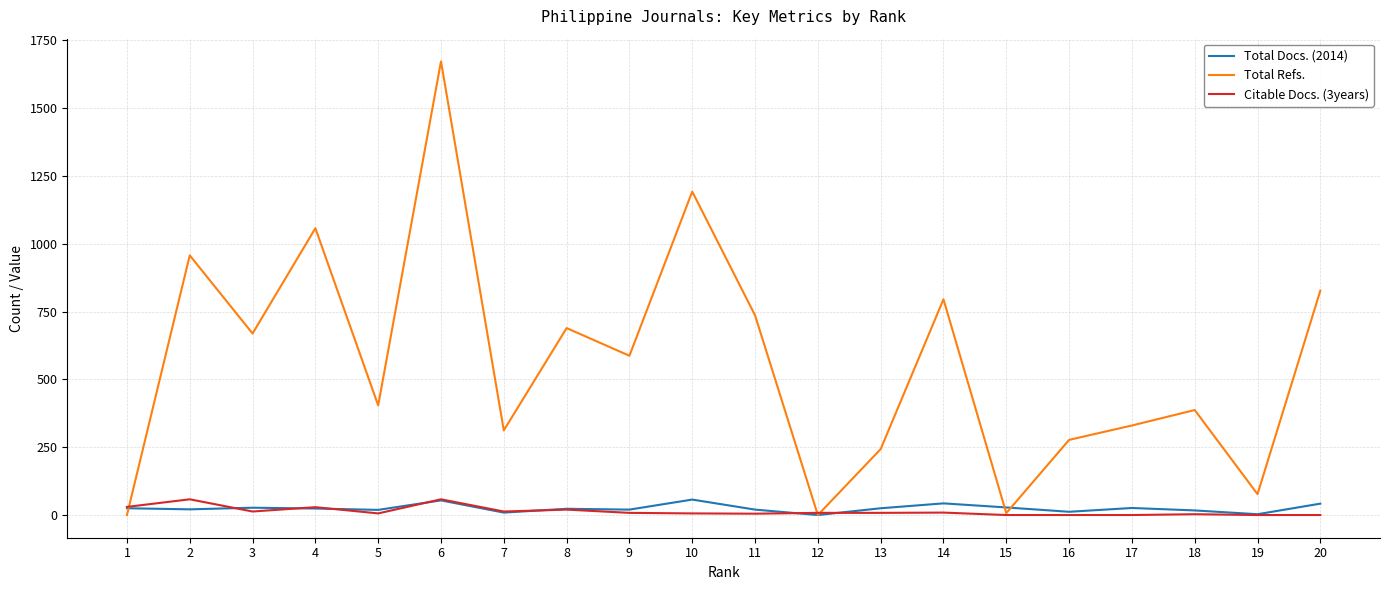

What is the average value of the Total Refs. series?

561